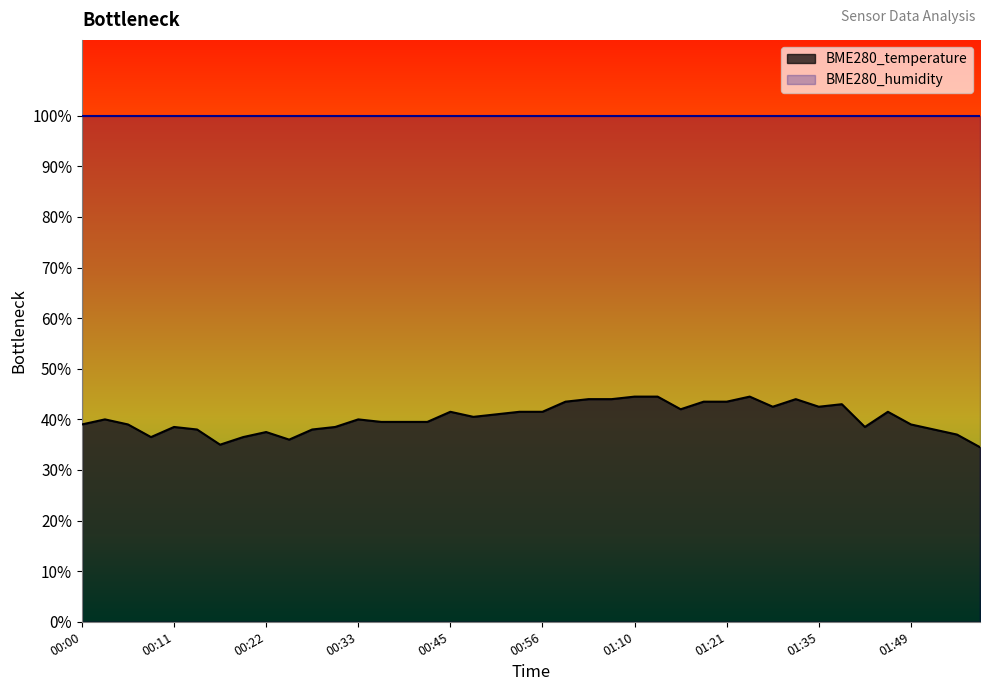

What is the label of the 5th point from the right?

01:46